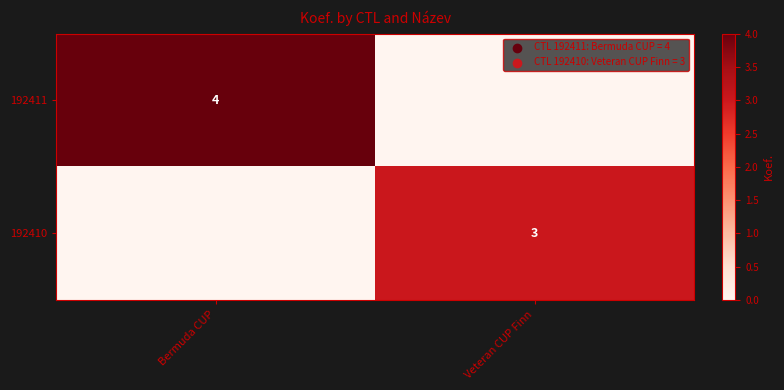

The 192410 series shows 1 at Veteran CUP Finn. True or false?

False